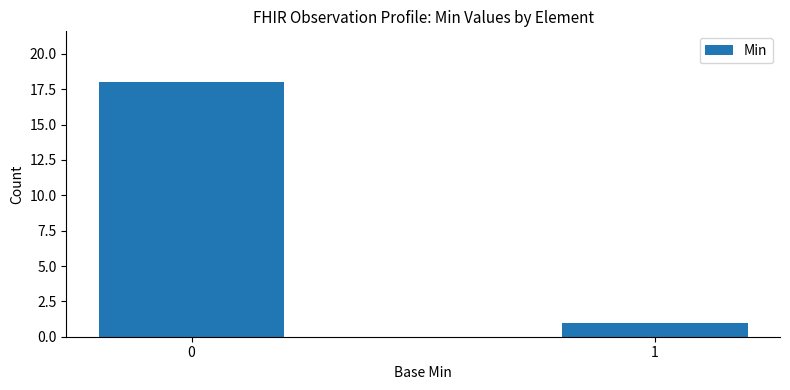

Rank the categories by value from lowest to highest.

1, 0